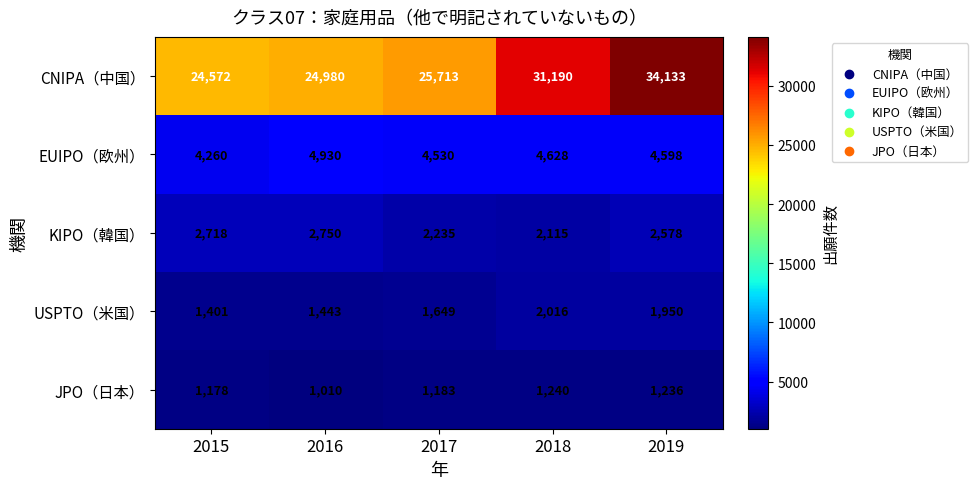

How many series are shown in this chart?

5